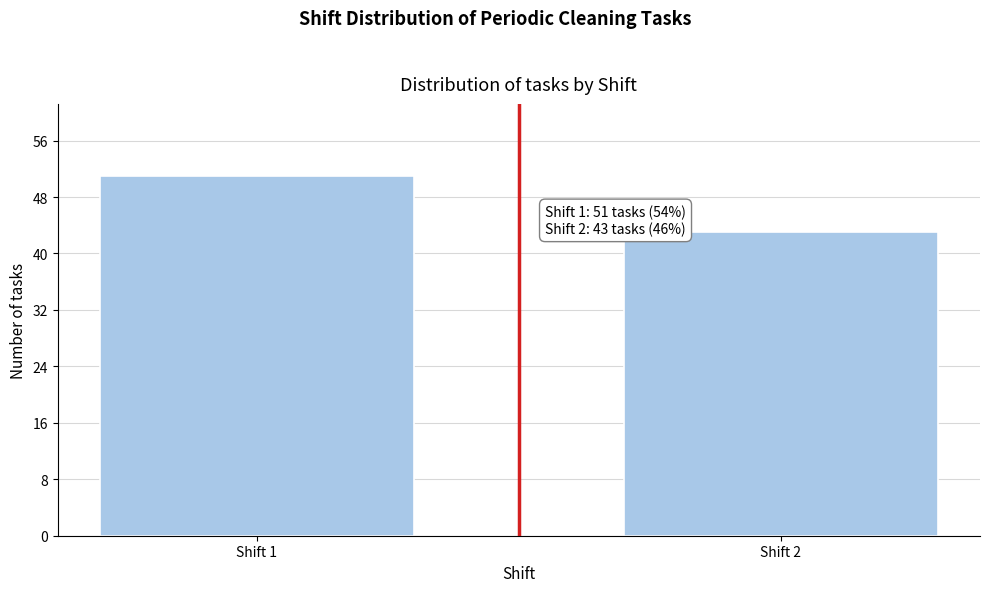

Reading left to right, extract all data points from this chart.

51	43